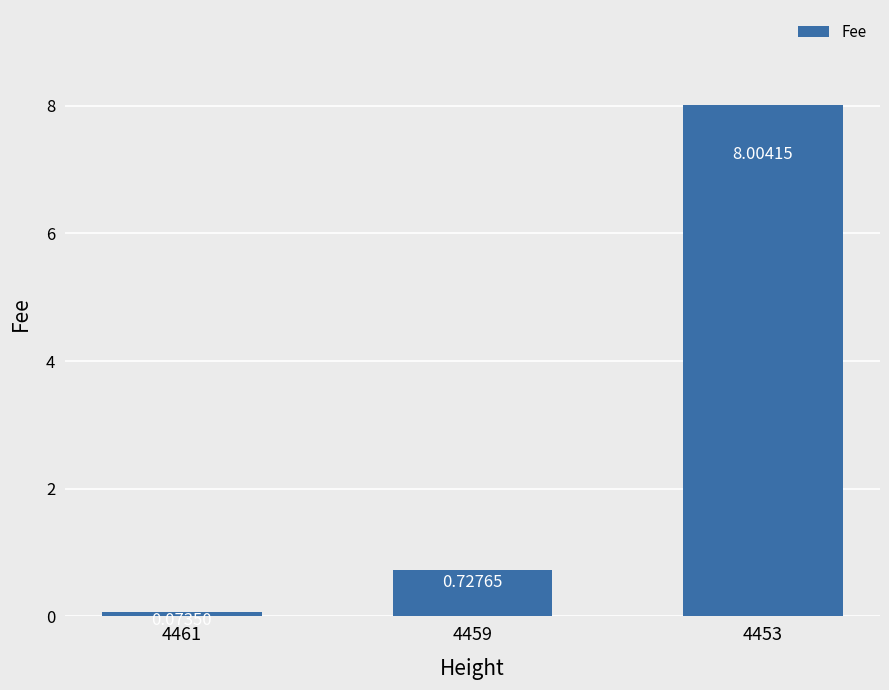

List the labels in order of value, smallest first.

4461, 4459, 4453